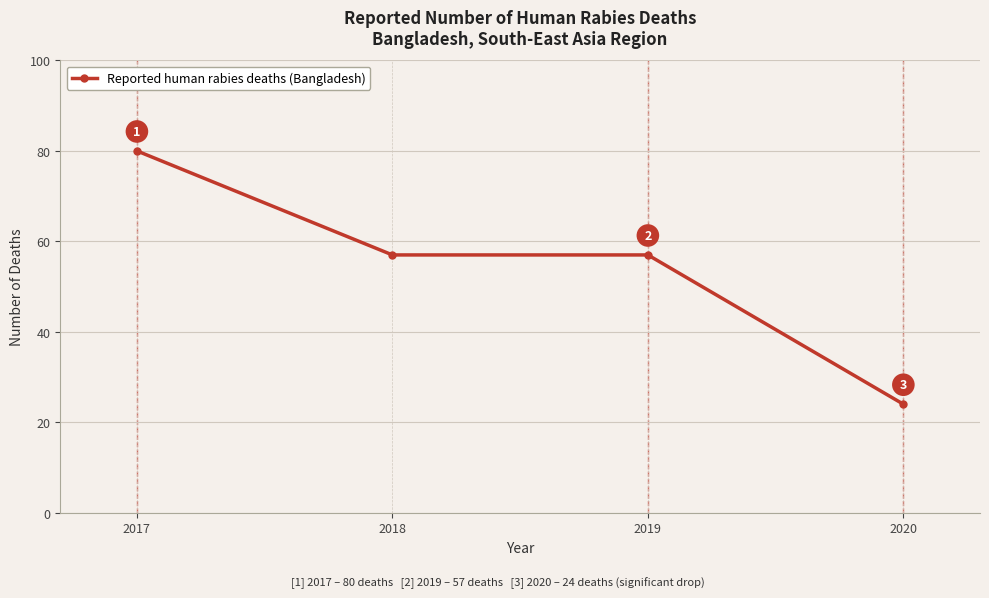

Which category has the lowest value across all series?

2020